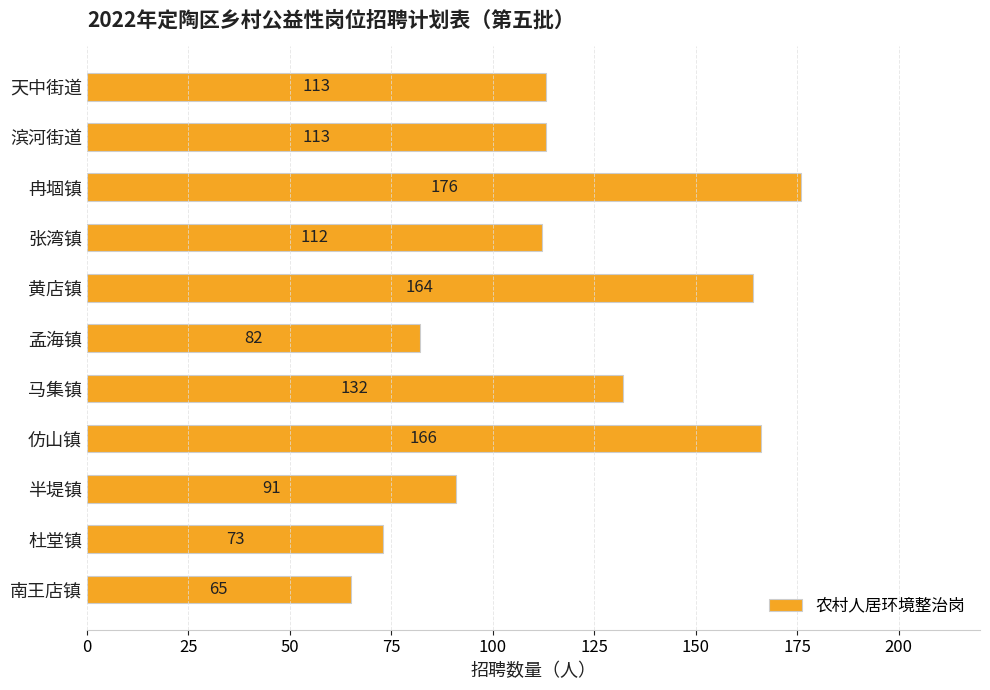

The value at 马集镇 is 196. True or false?

False